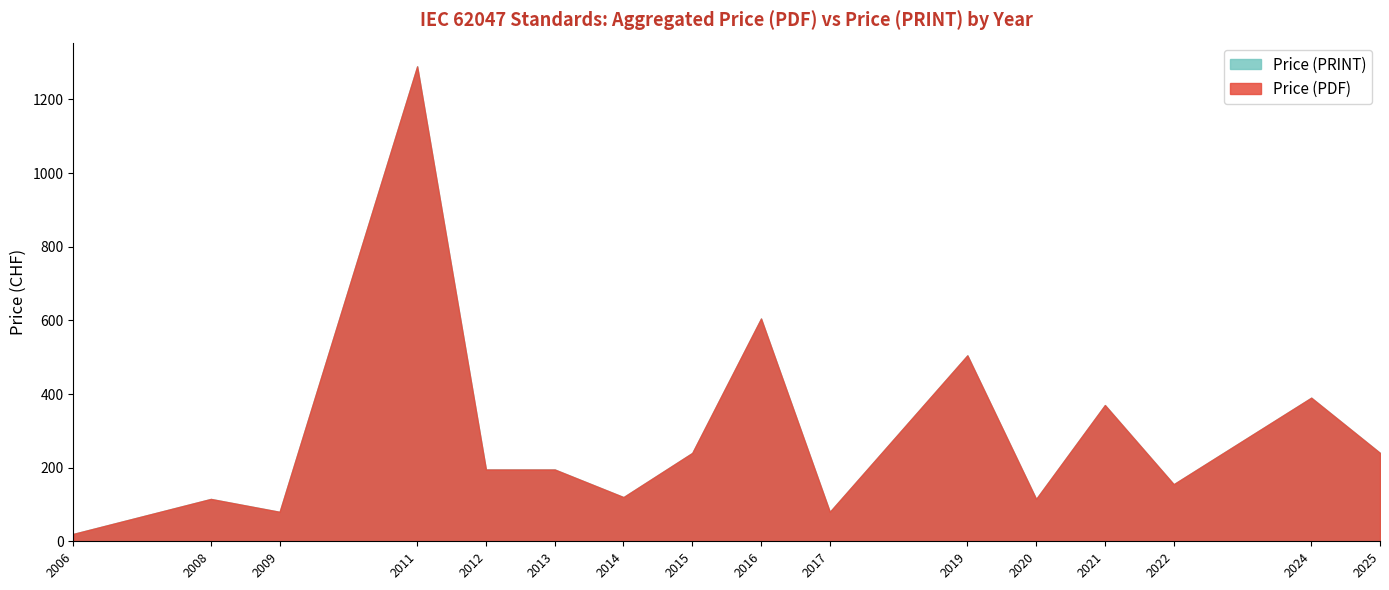

Between 2011 and 2017, which is larger?

2011